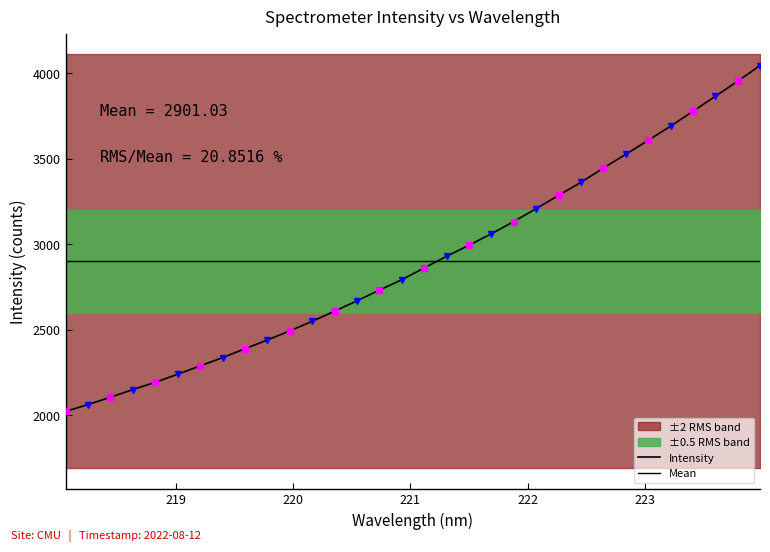

How many values exceed 2861?

16